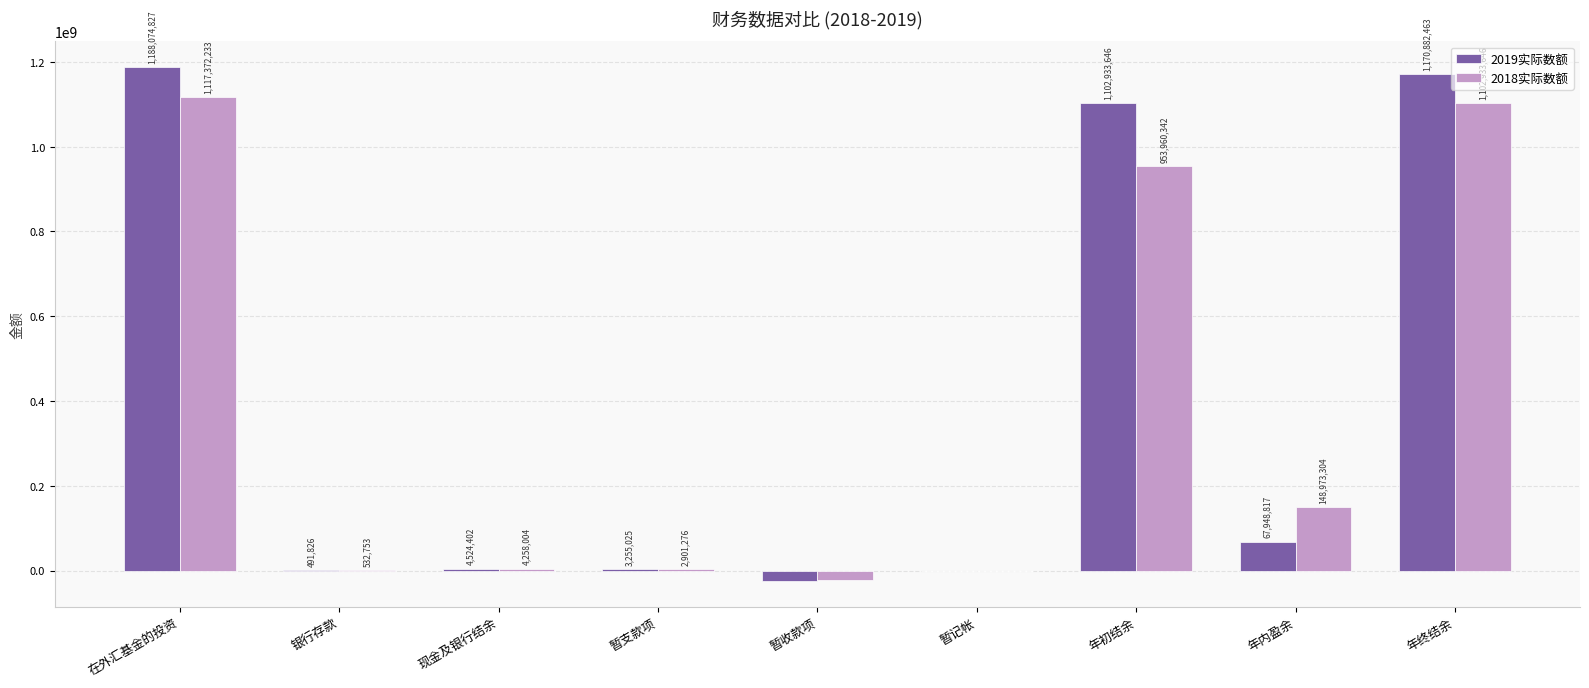

At which label is 2018实际数额 closest to 547648510?

年内盈余